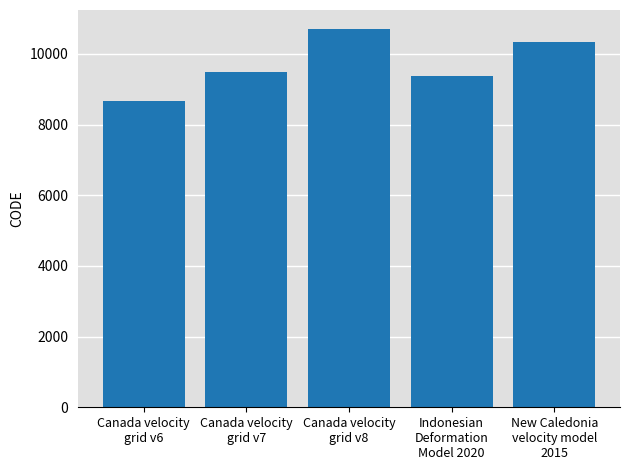

What is the value of the 5th bar from the left?

10323